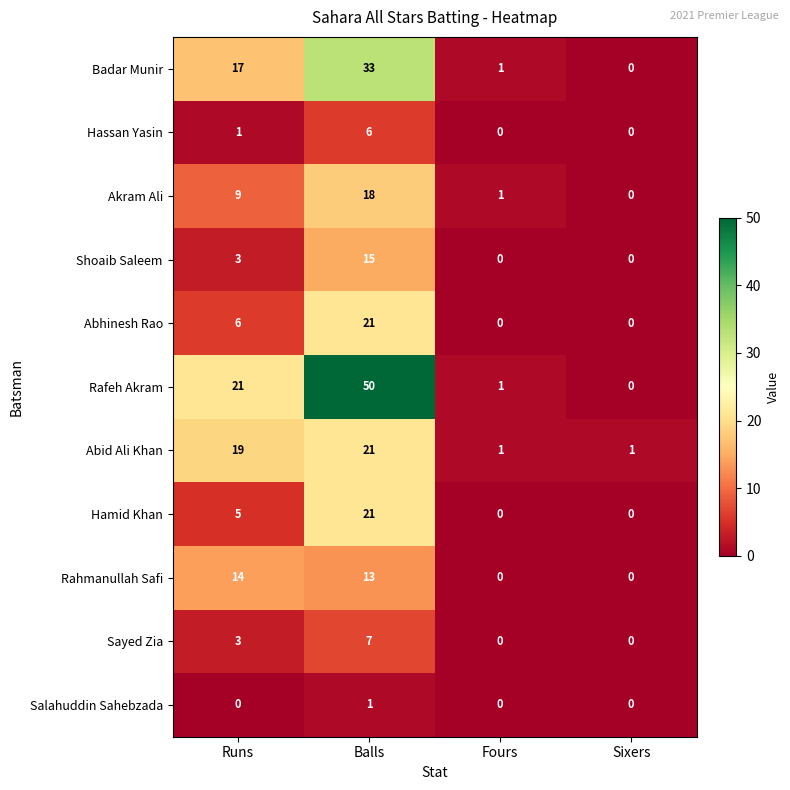

Is the value of Abid Ali Khan at Runs greater than the value of Salahuddin Sahebzada at Balls?

Yes